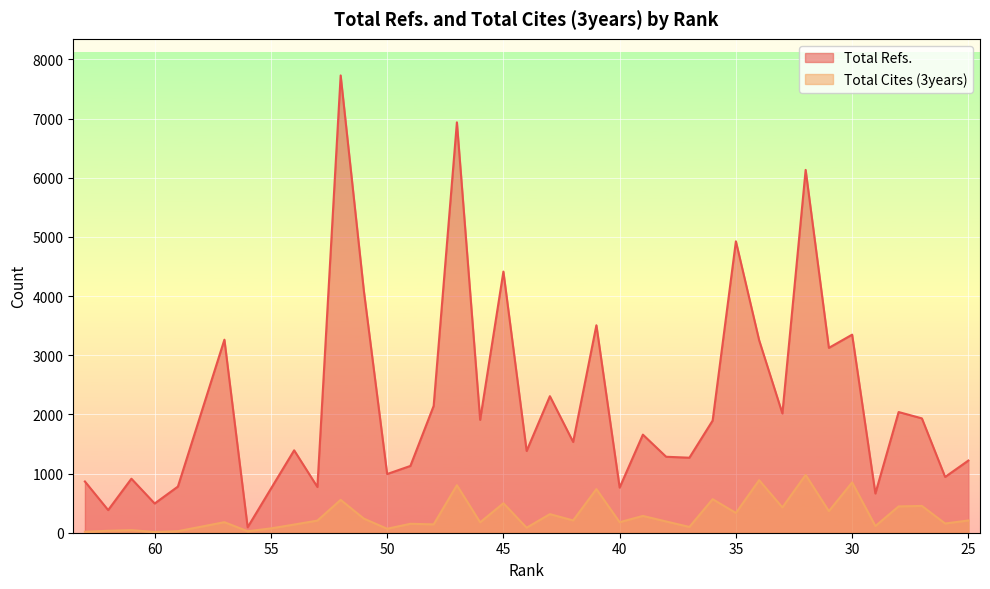

At 34, list the series in order from smallest to largest.

Total Cites (3years), Total Refs.